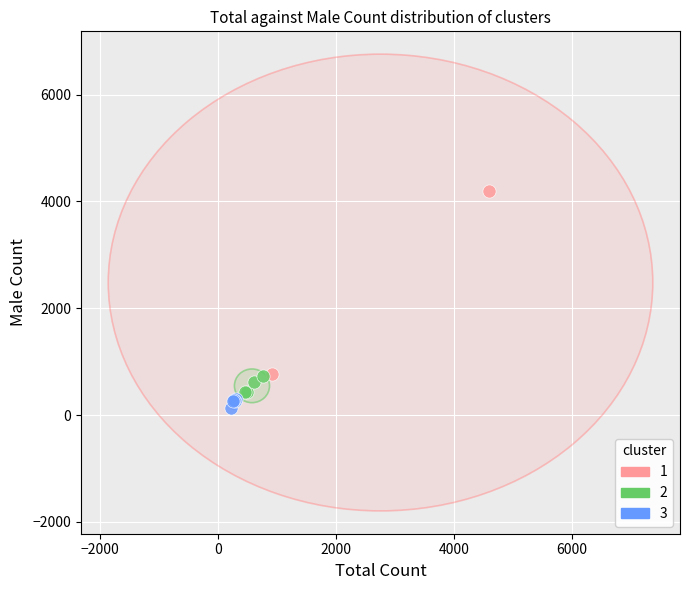

What are all the series names shown in the legend?

1, 2, 3